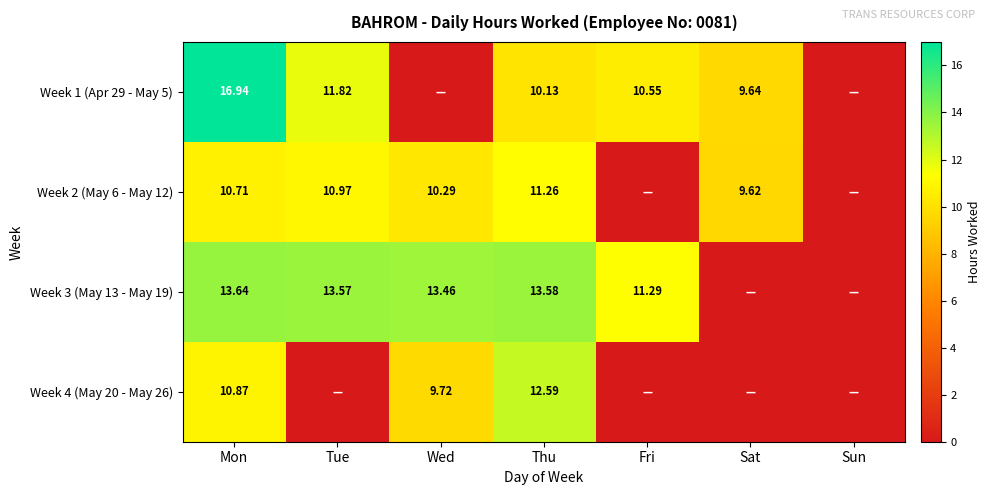

At how many categories does at least one series exceed 8?

6